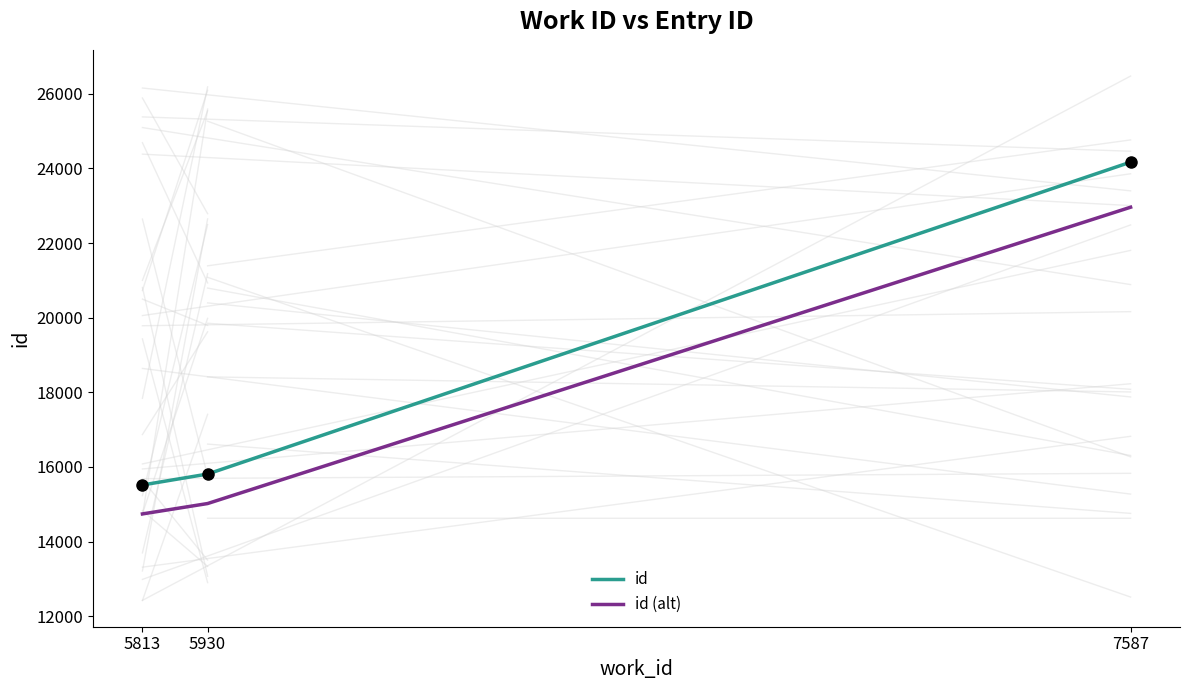

What are all the series names shown in the legend?

id, id (alt)